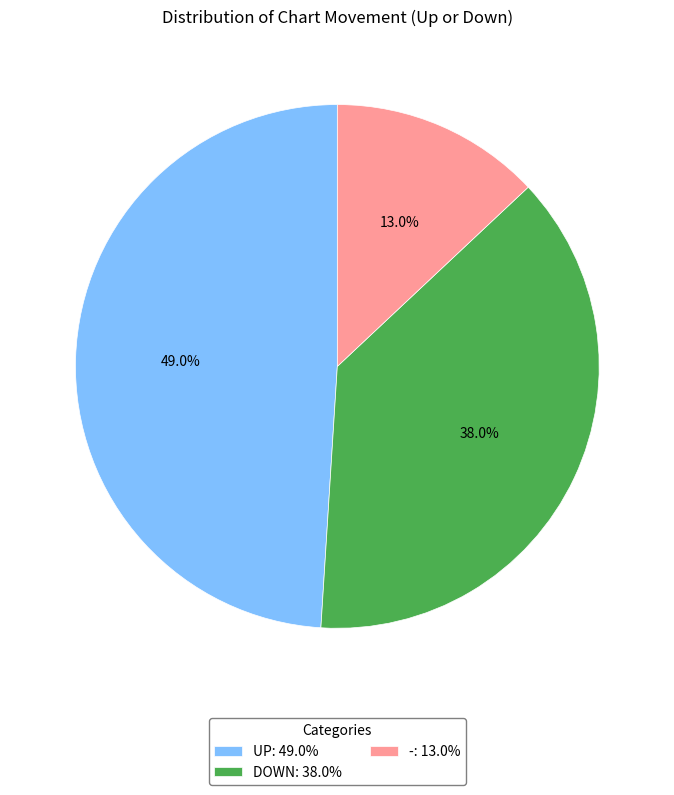

How many segments does this pie chart have?

3